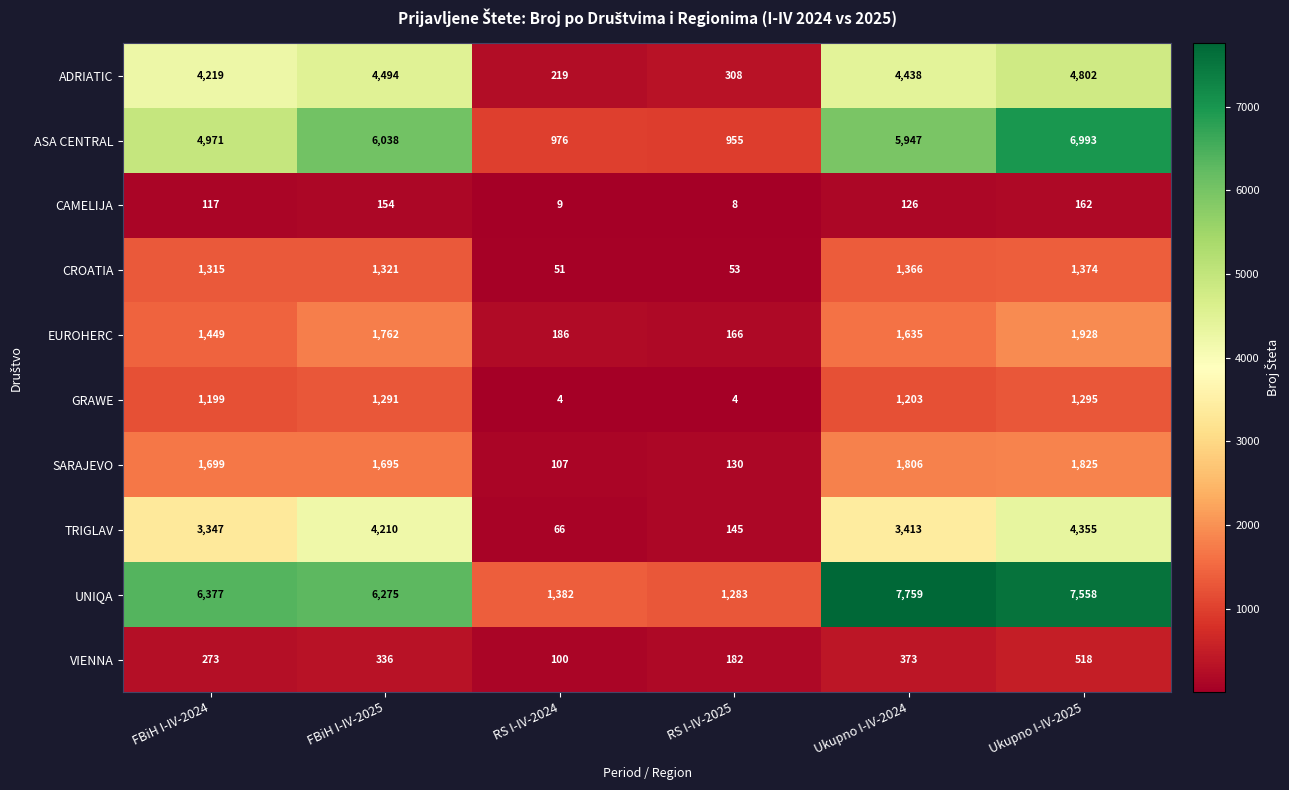

At which label is GRAWE closest to 649?

FBiH I-IV-2024